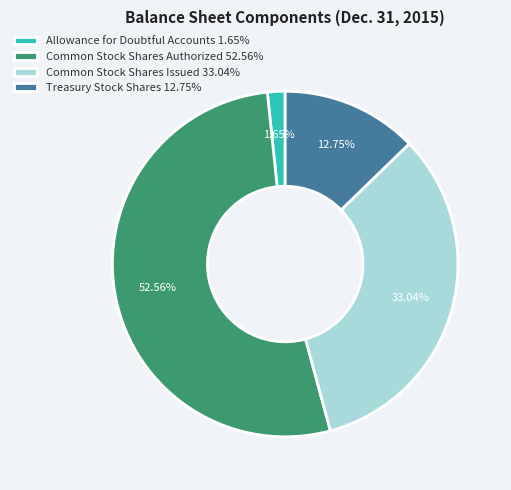

Approximately how many times larger is the value at Common Stock Shares Issued 33.04% compared to Allowance for Doubtful Accounts 1.65%?

20.0